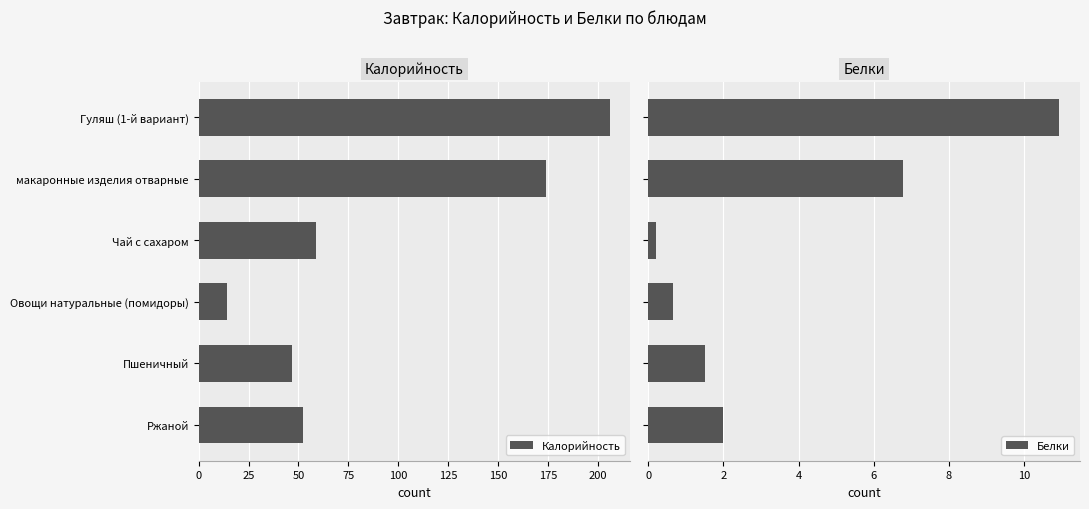

Between 0 and 125, which series saw the biggest shift?

Калорийность